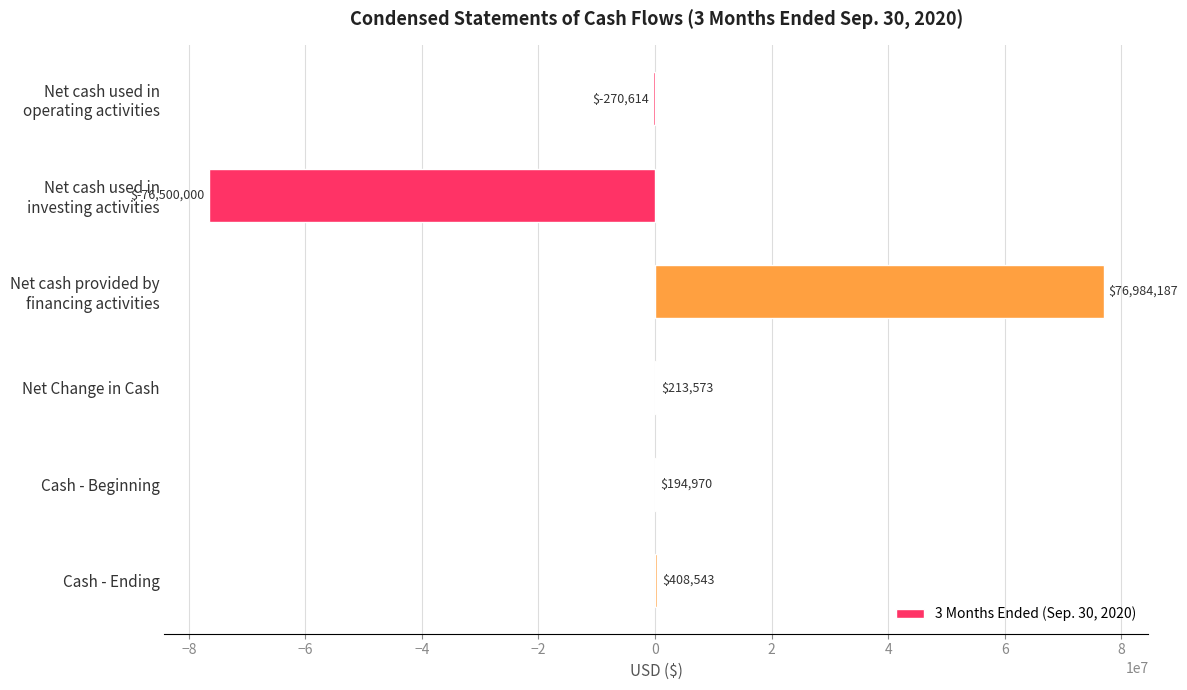

The value at Cash - Beginning is 194970. True or false?

True